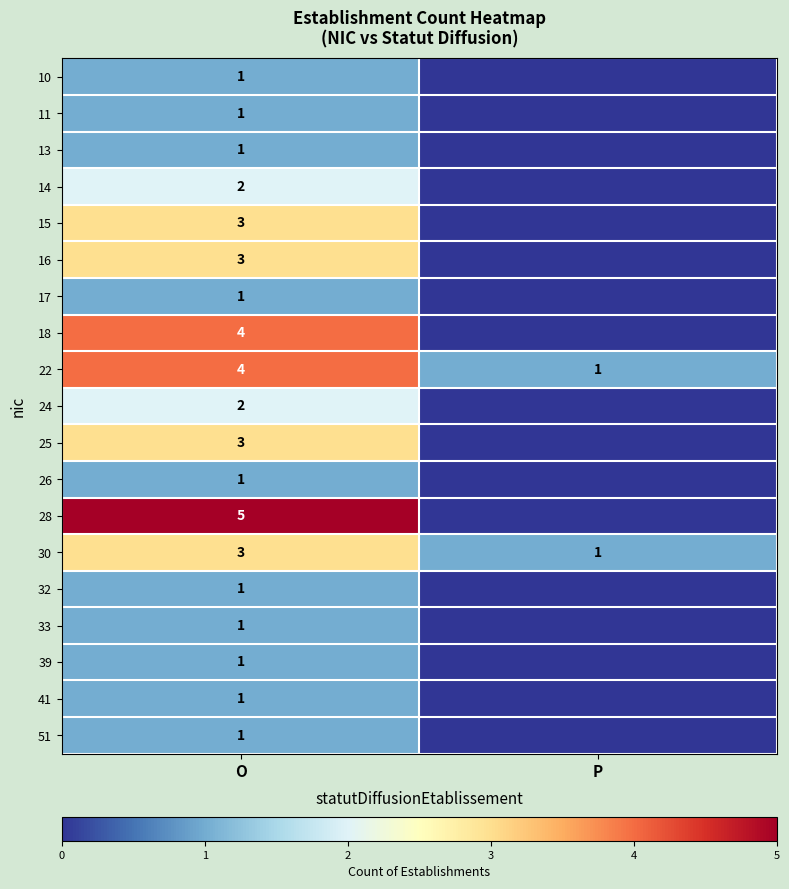

How many distinct data groups are displayed?

19